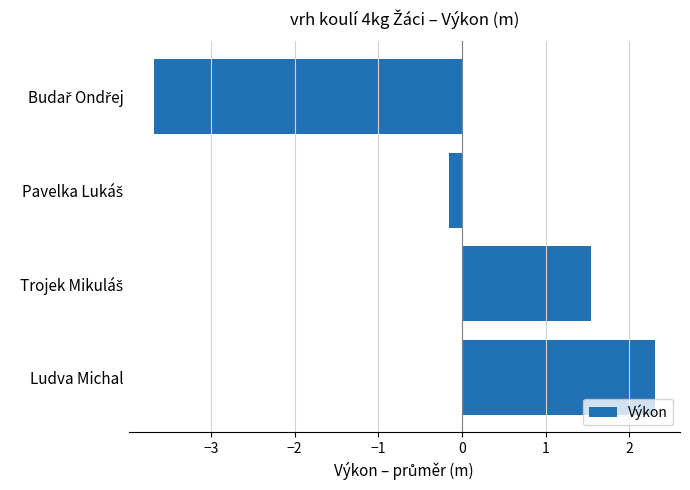

What is the difference between the maximum and minimum values?

6.0